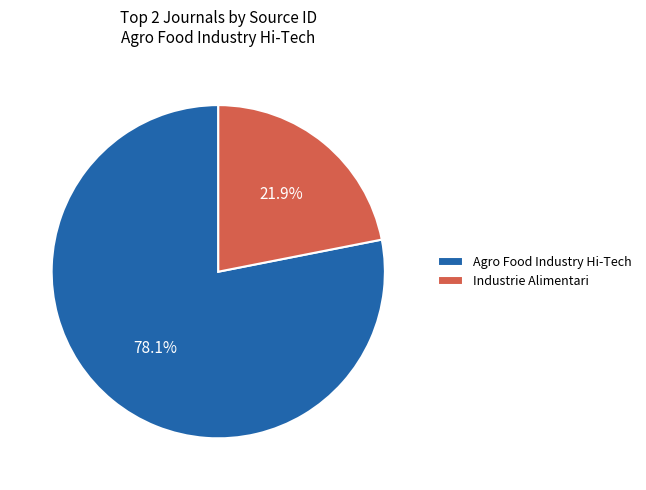

To the nearest percent, what percentage of the pie is Agro Food Industry Hi-Tech?

78%